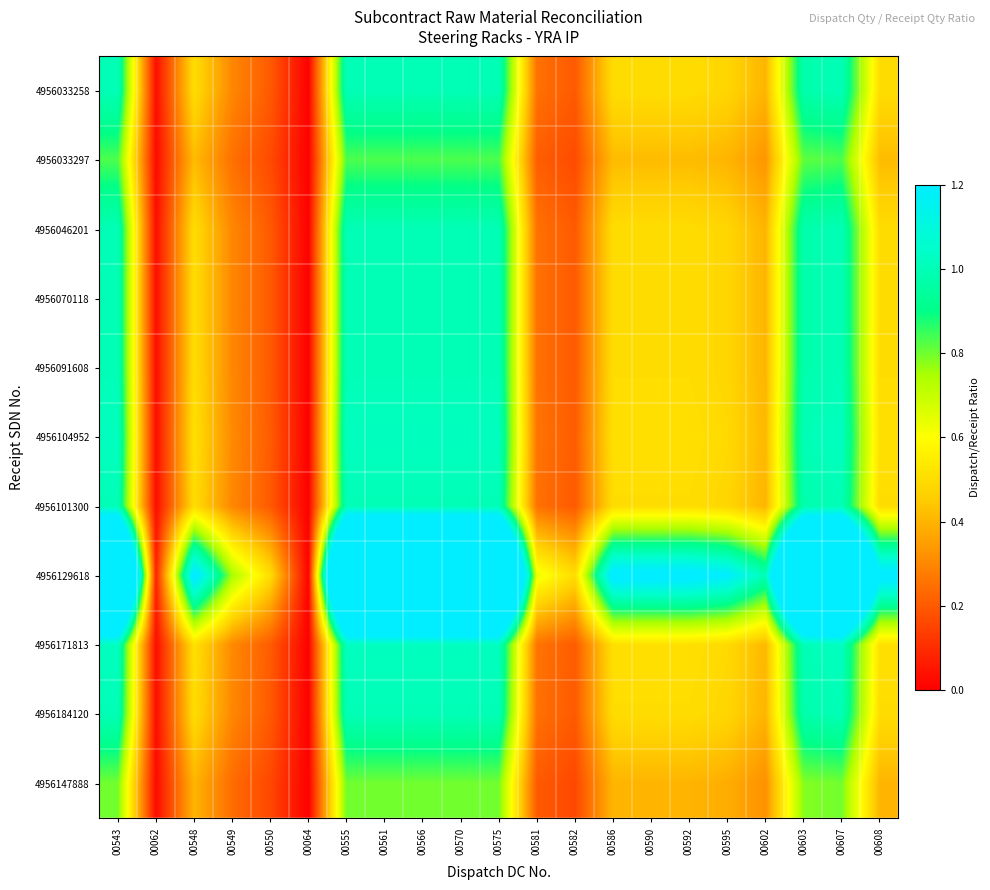

What is the spread (max minus min) of values at 00062?

0.1